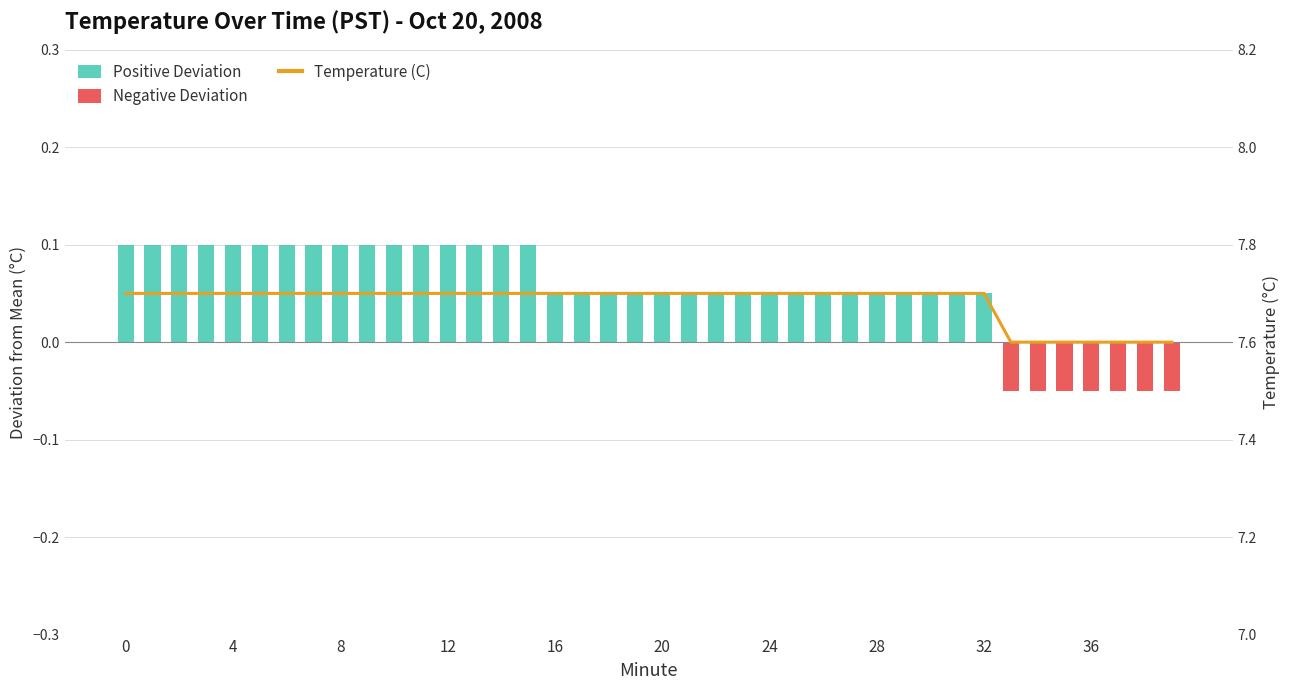

The value of Positive Deviation at 10 is 0.1. True or false?

True